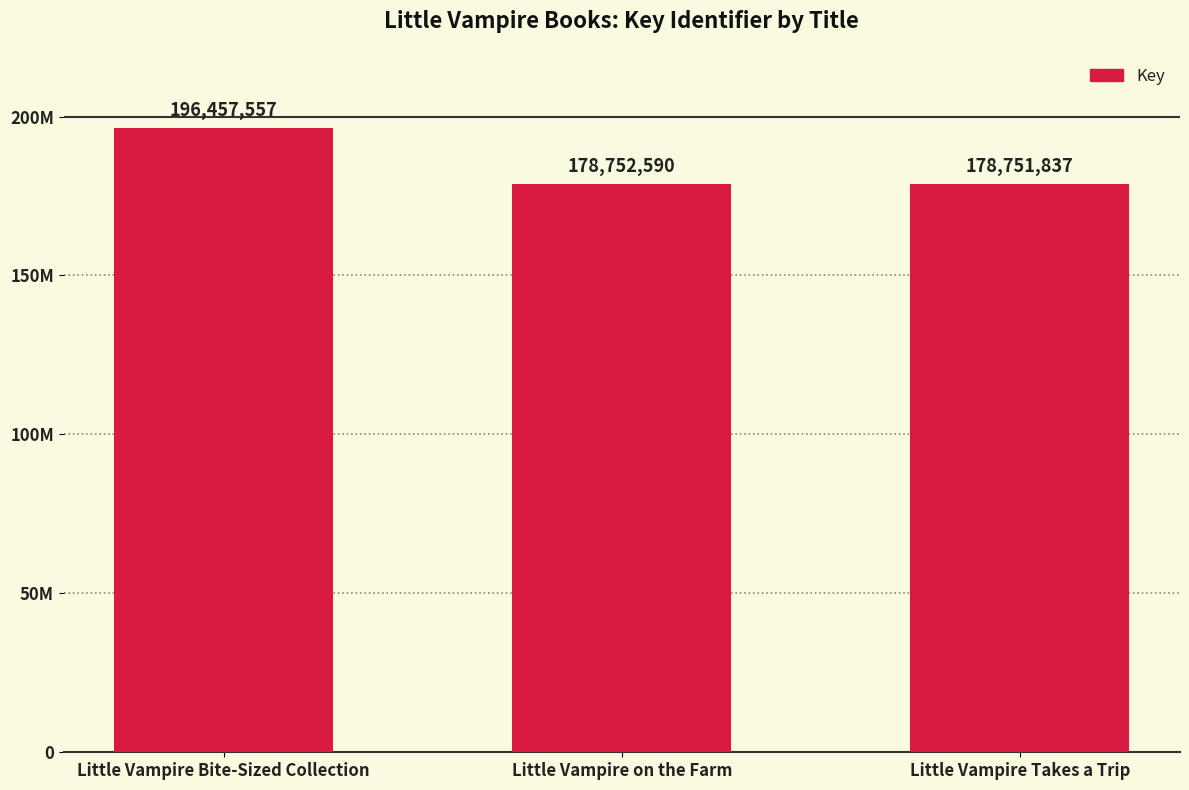

Are the bars horizontal?

No